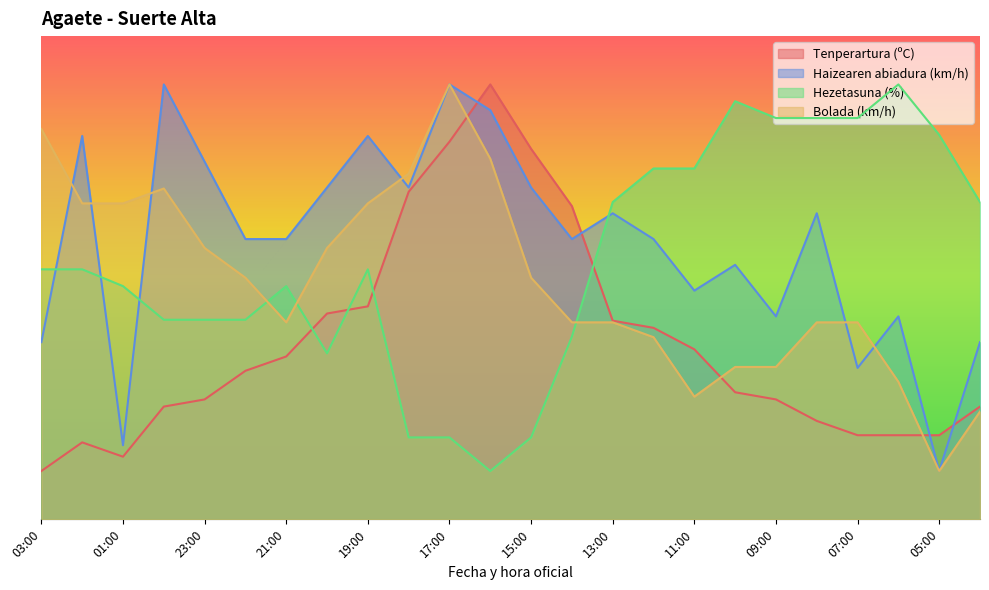

Rank the series by their maximum value, from lowest to highest.

Tenperartura (ºC), Haizearen abiadura (km/h), Hezetasuna (%), Bolada (km/h)